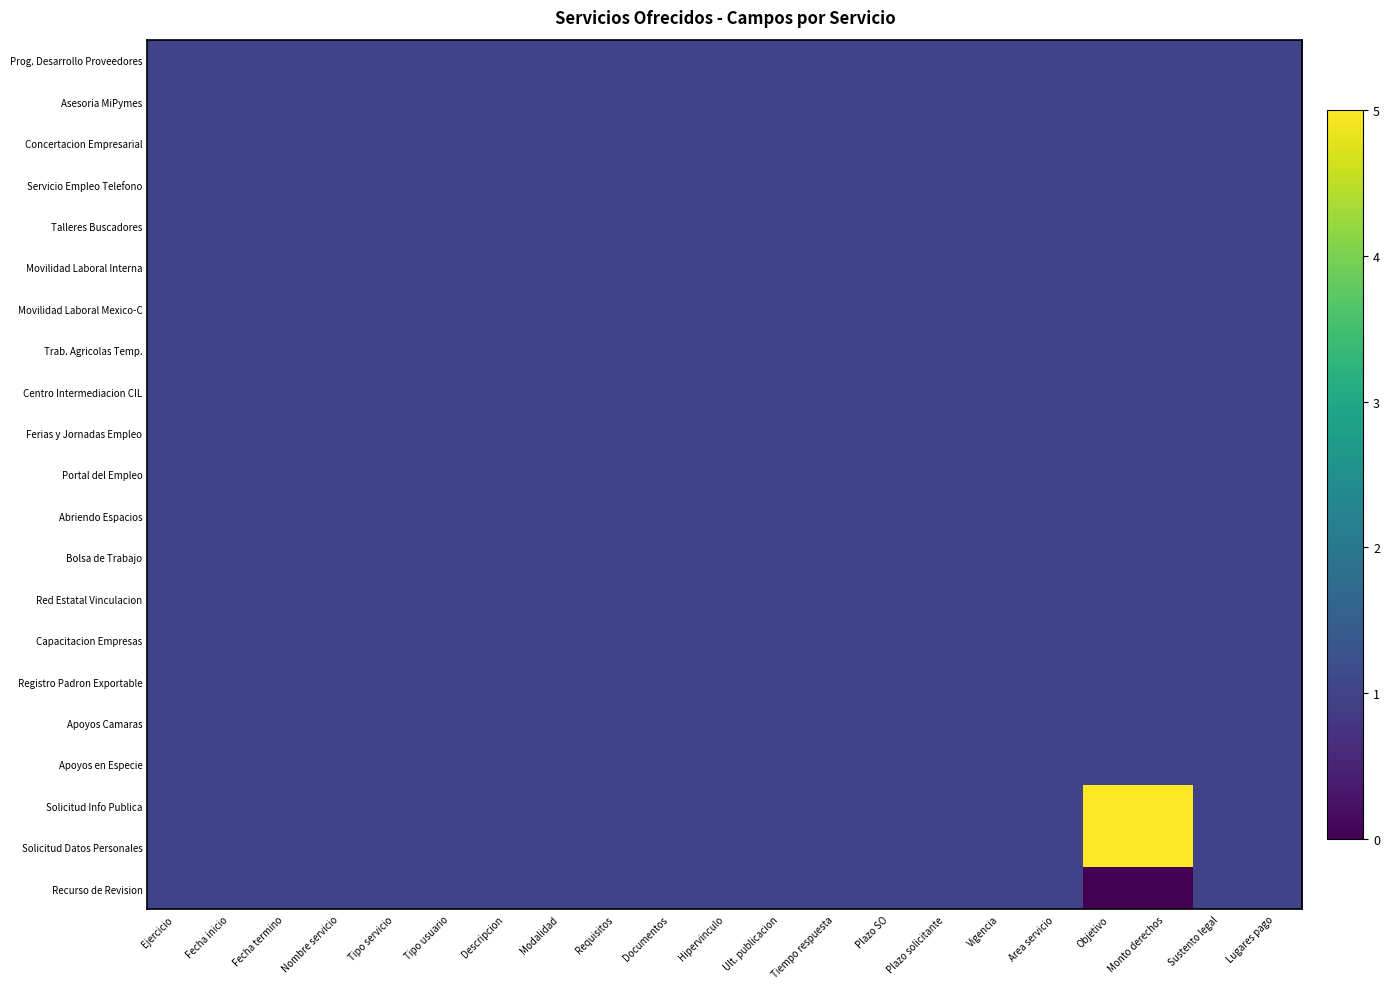

What is the total value across all series at Tipo usuario?

21